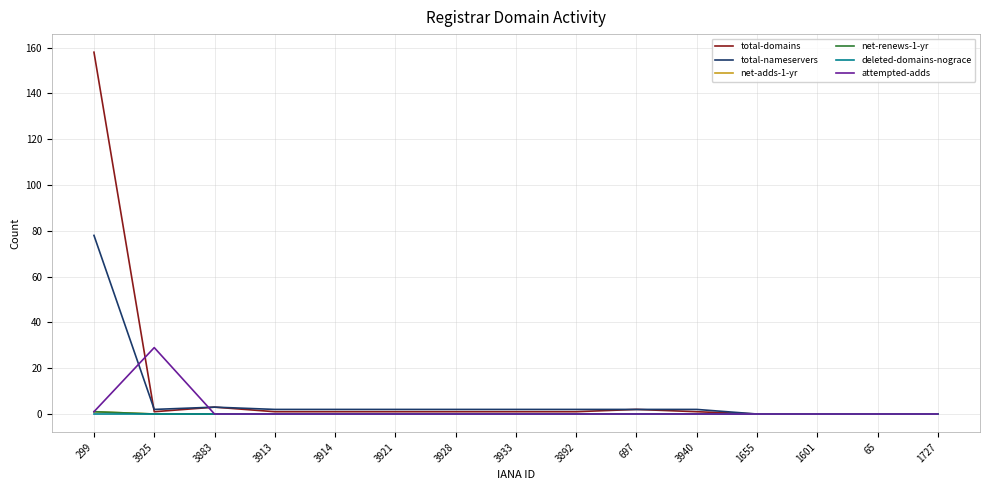

True or false: total-nameservers has a value of 1 at 3892.

False